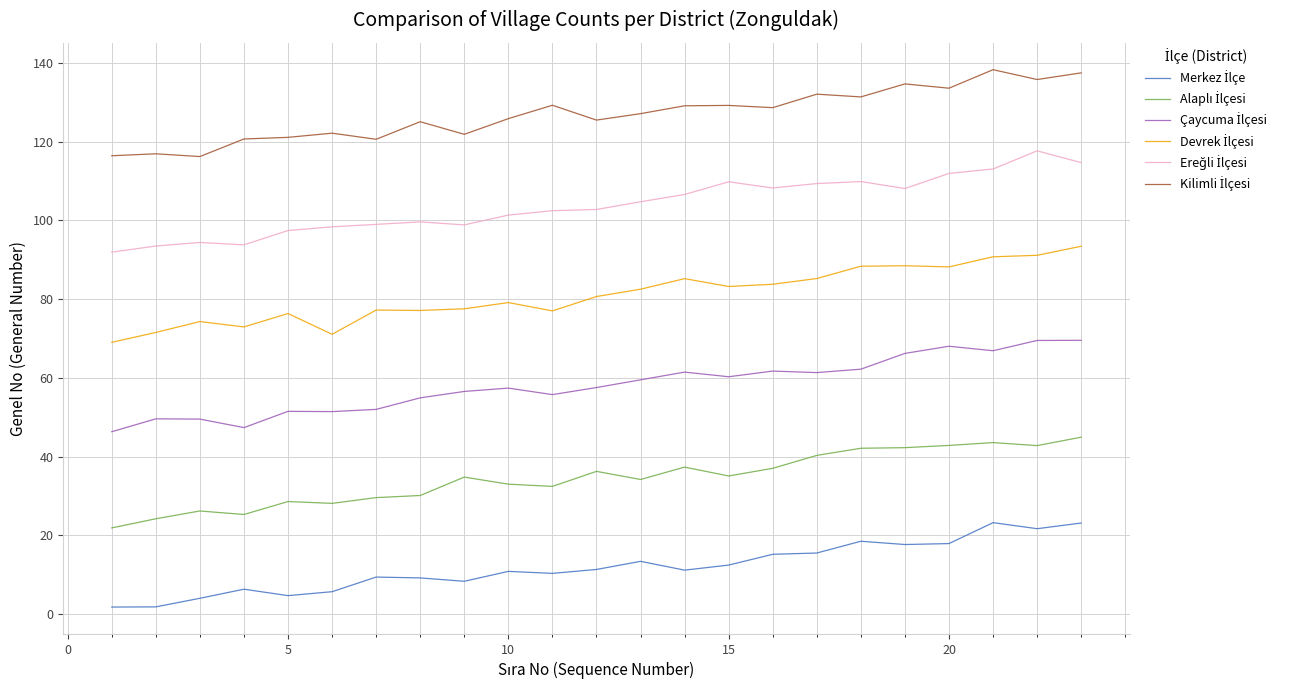

What is the smallest value displayed?

1.7